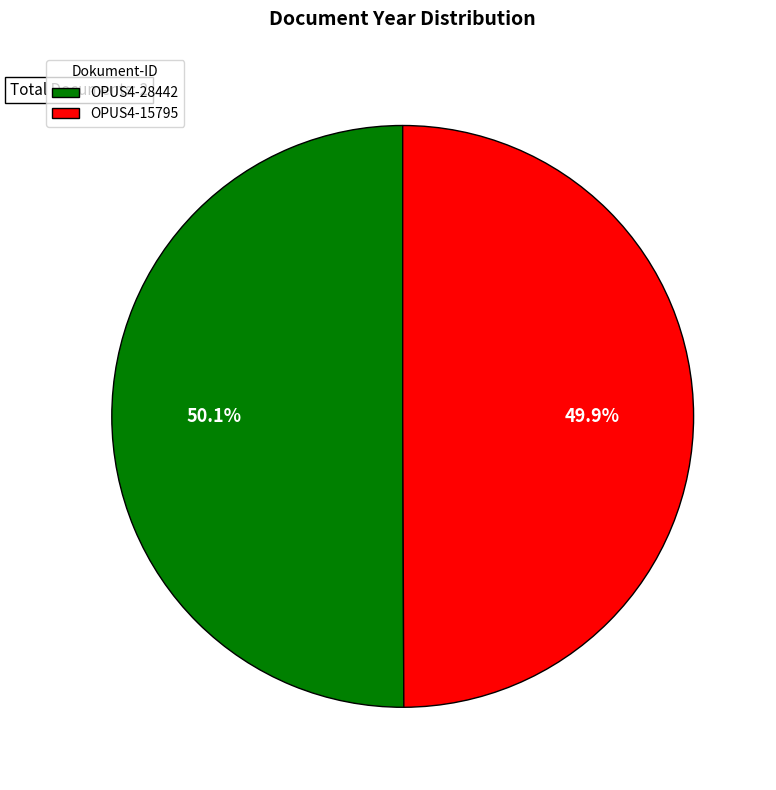

What percentage do OPUS4-15795 and OPUS4-28442 together represent?

100.0%